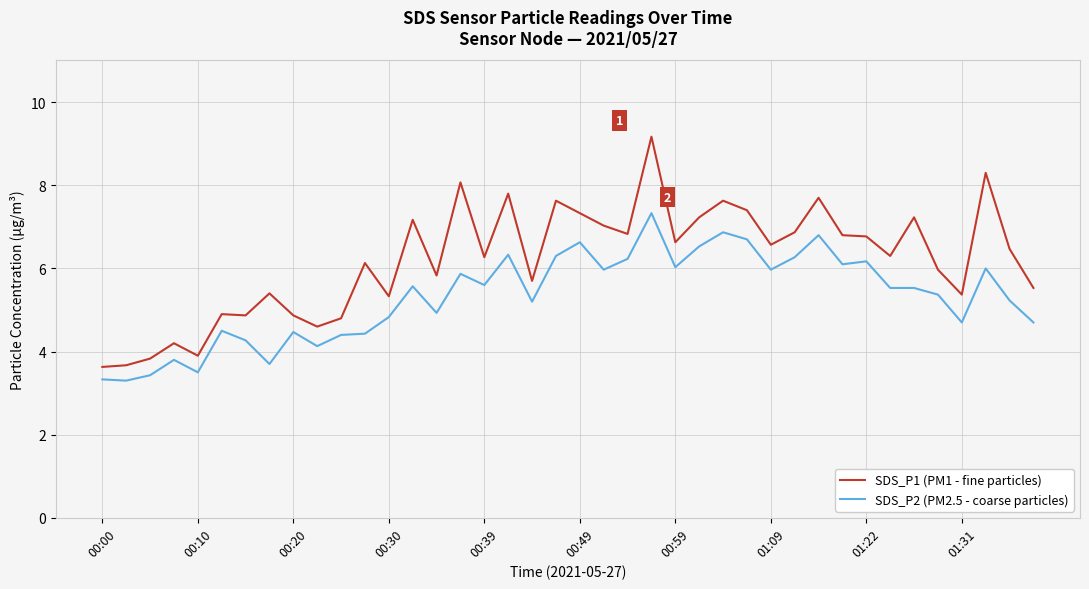

True or false: SDS_P1 (PM1 - fine particles) and SDS_P2 (PM2.5 - coarse particles) intersect in this chart.

False